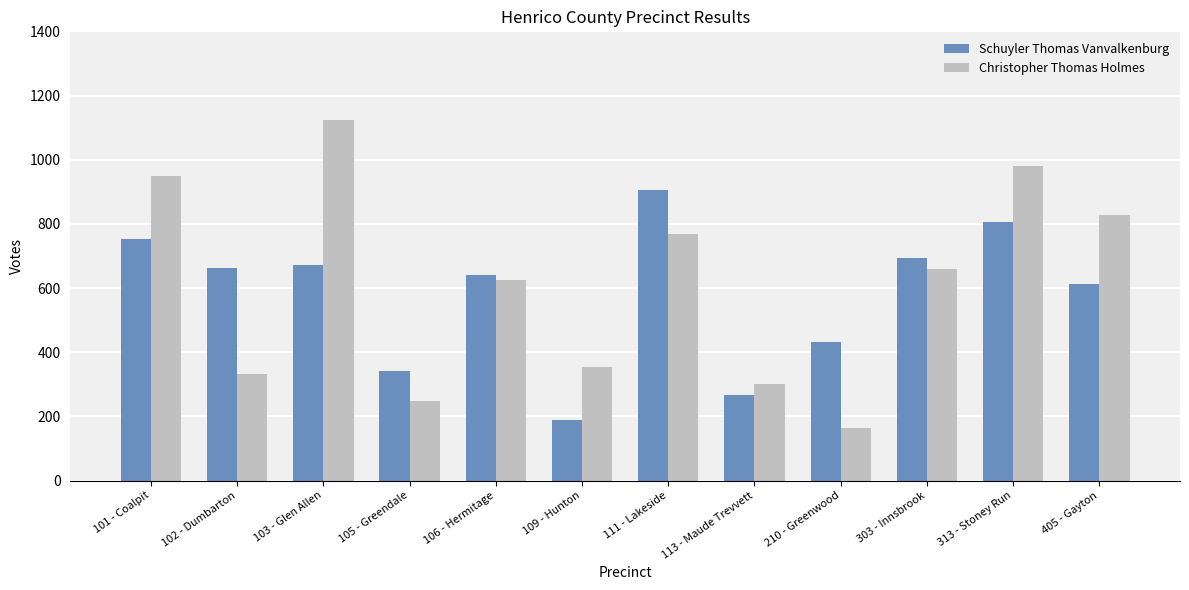

List the series in order of their peak value, lowest first.

Schuyler Thomas Vanvalkenburg, Christopher Thomas Holmes